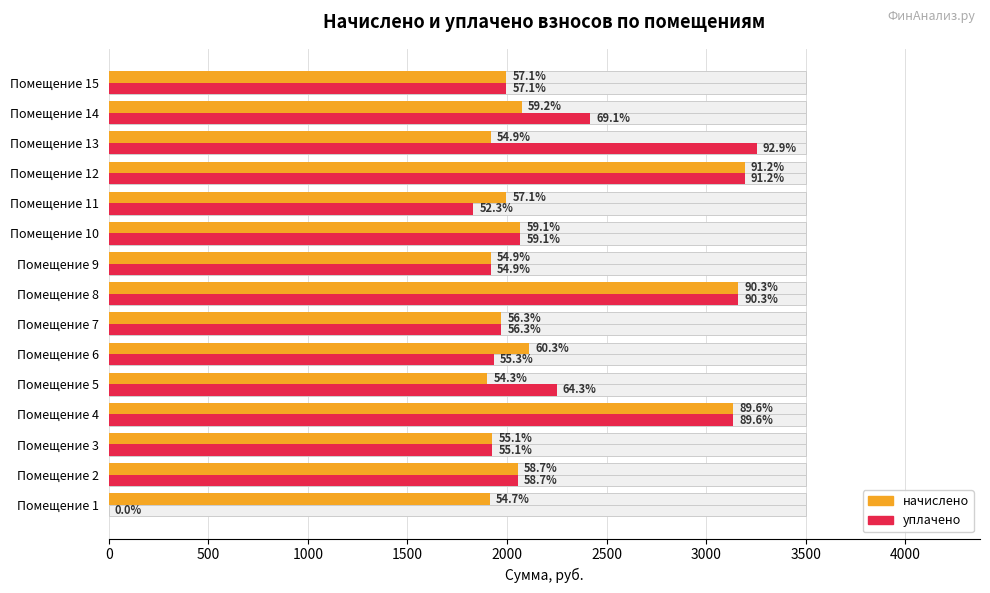

What is the value of the начислено bar at the 11th from the left?

1997.0